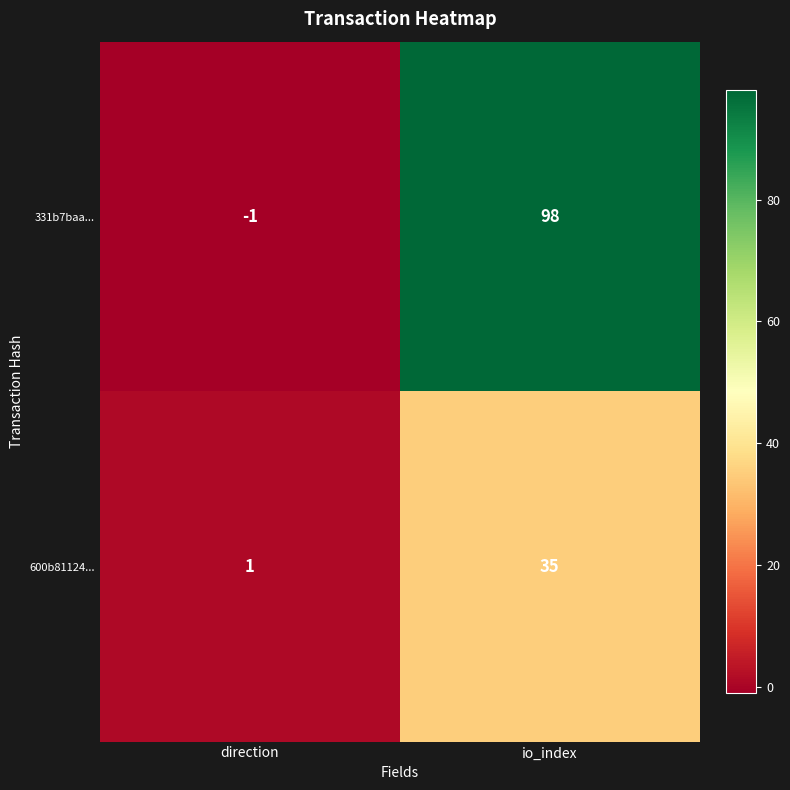

What is the smallest value displayed?

-1